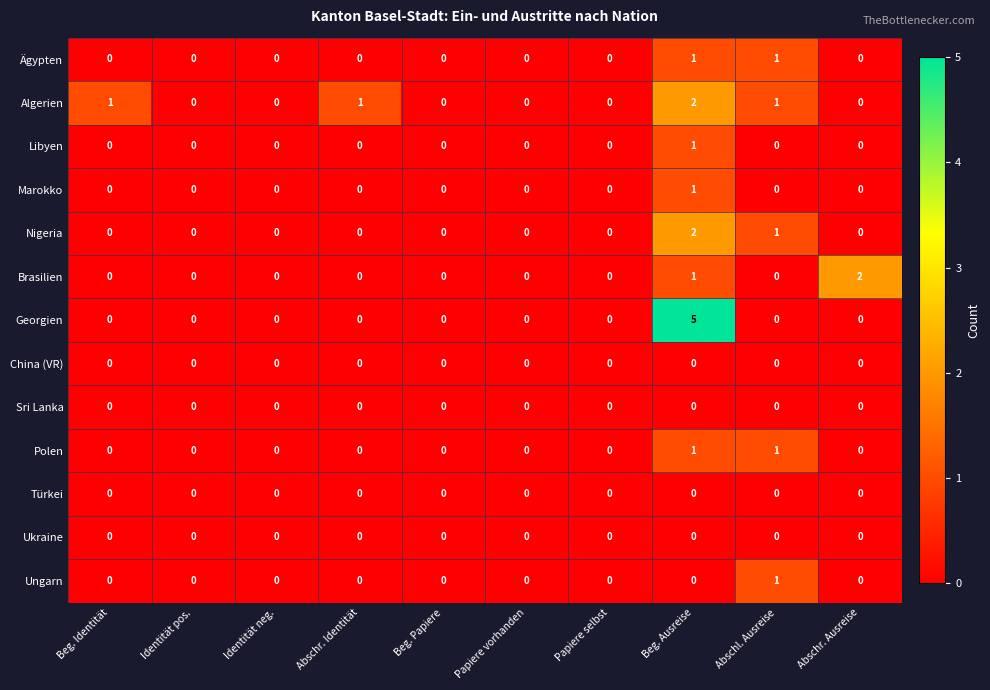

What is the maximum value shown in the chart?

5